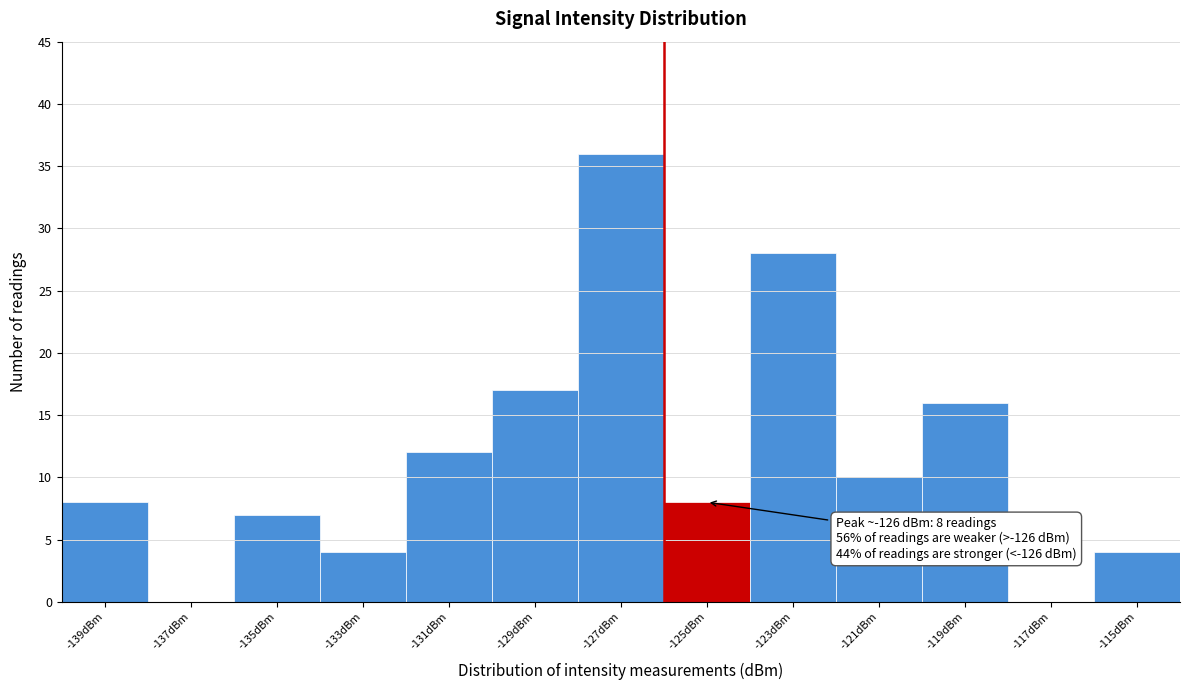

Over which range of the x-axis is the bar tallest?

-128 to -126